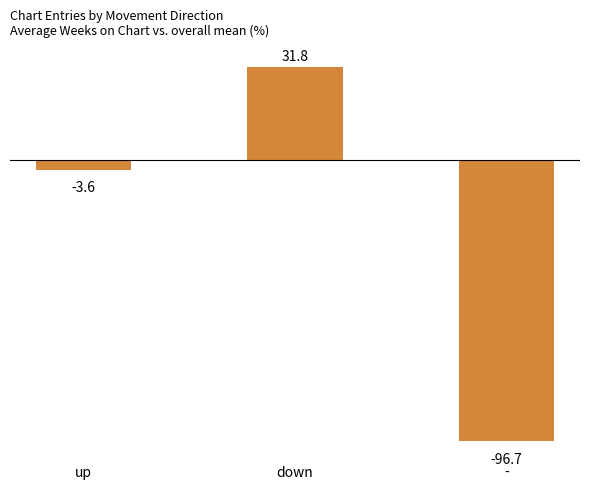

How many series are shown in this chart?

1